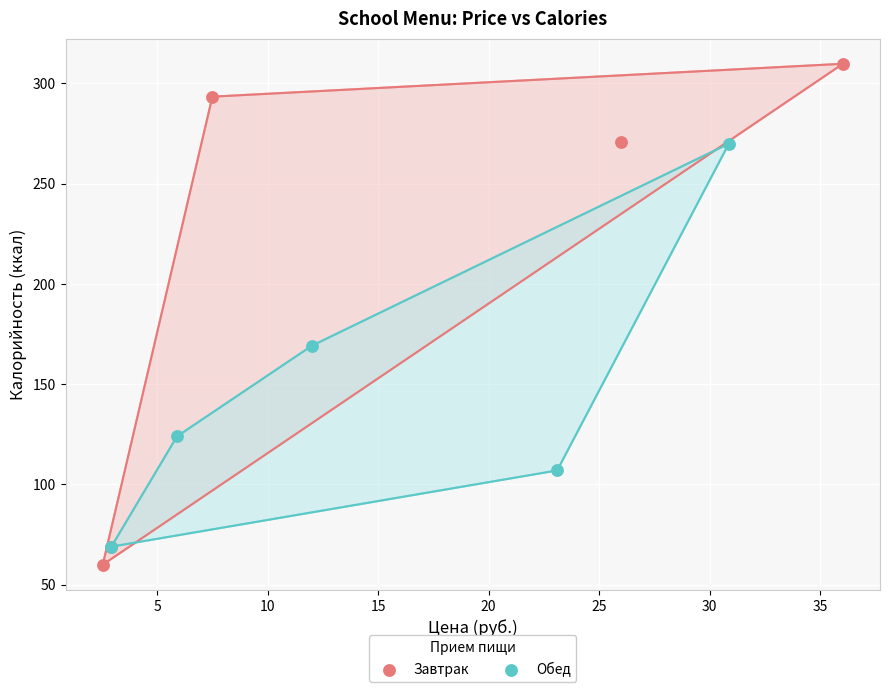

What are all the series names shown in the legend?

Завтрак, Обед